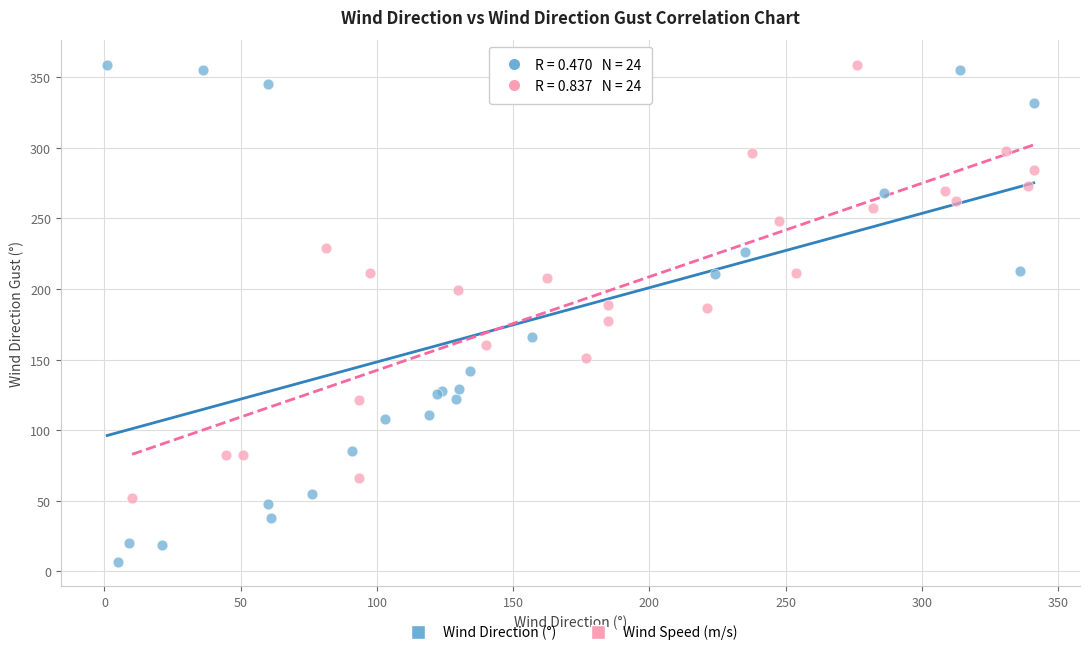

Which series has the widest spread of Y values?

Wind Direction (°)